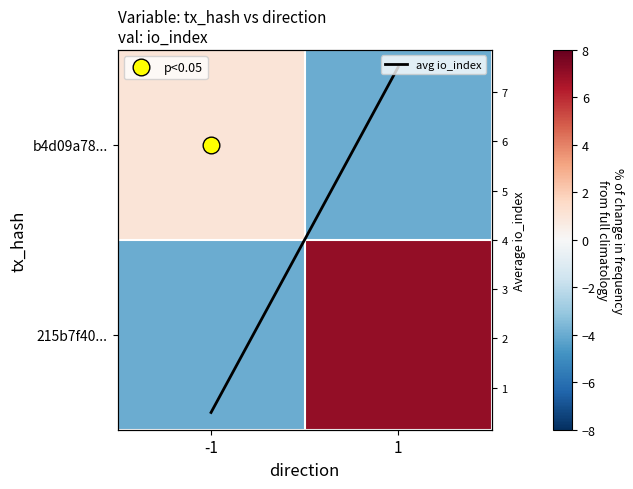

What is the difference between the avg io_index values at 1 and -1?

7.0